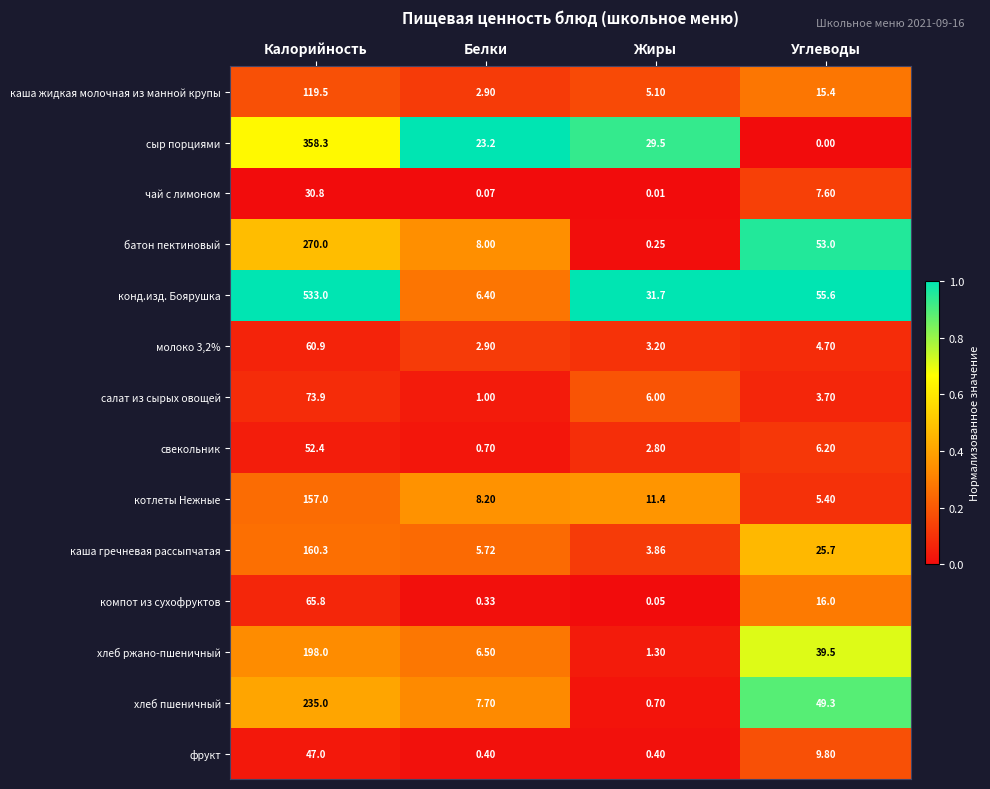

What is the greatest value displayed?

533.0